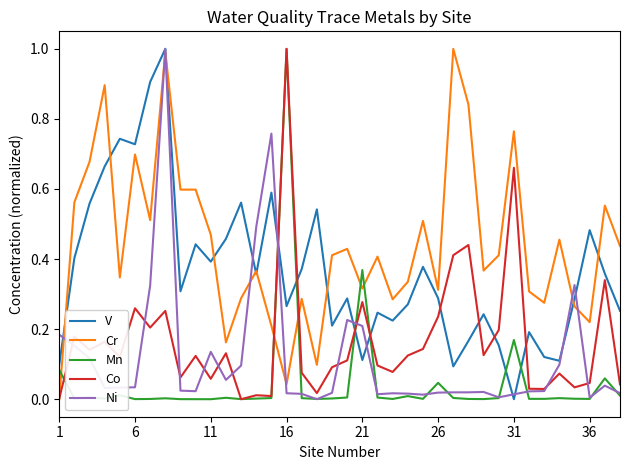

What is the greatest value displayed?

1.0